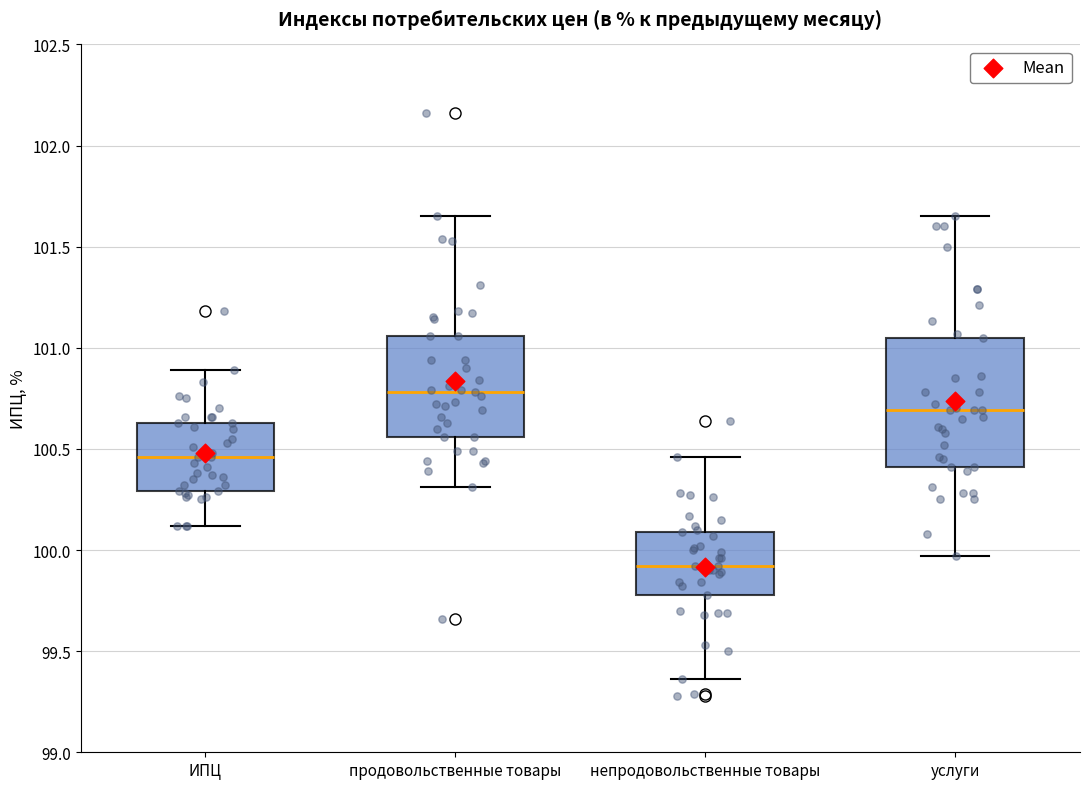

Which box's median line is the lowest?

непродовольственные товары